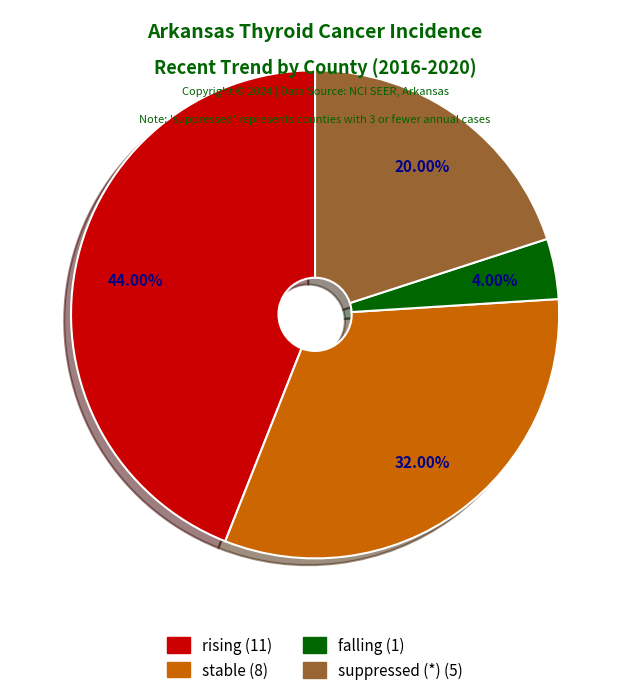

True or false: falling accounts for 4% of the total.

True